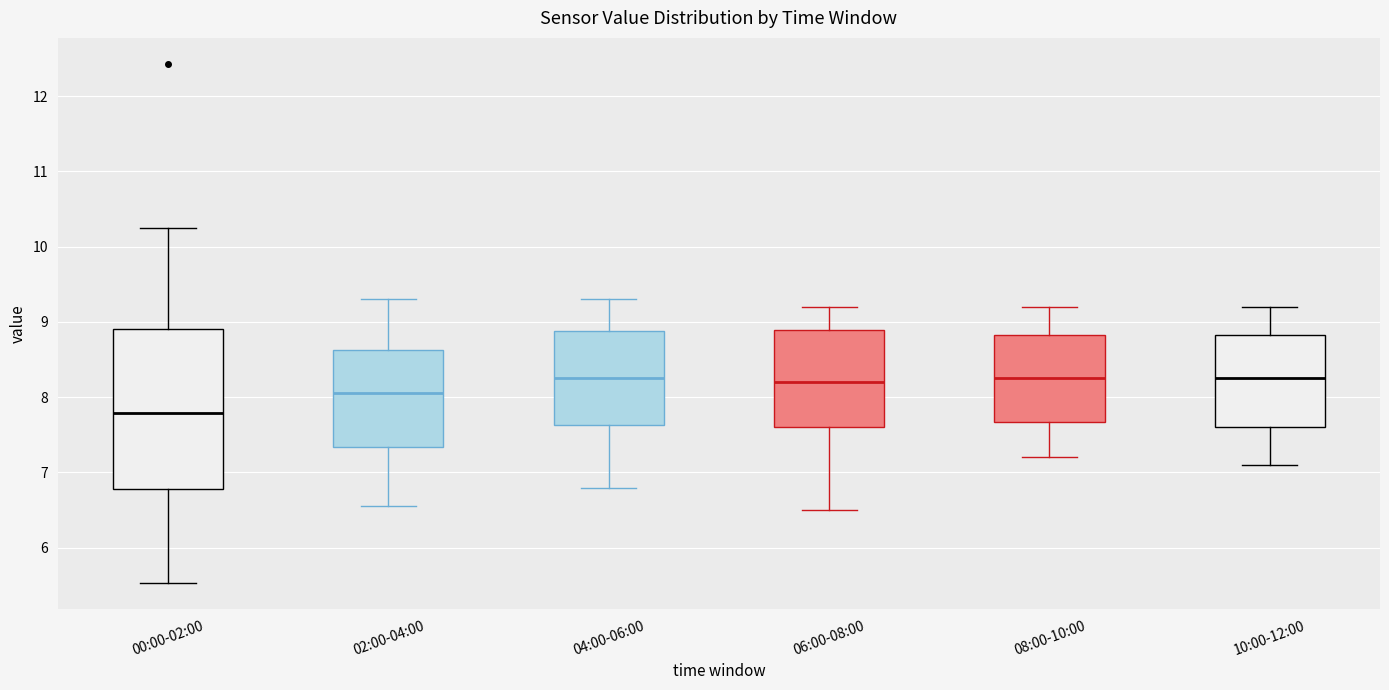

Reading left to right, transcribe this box plot: for each box, give where its median line is, the range the box spans, and where its two whiskers end, as read against the y-axis. The values are not printed on the chart, so give them approximately, as read against the axis.

00:00-02:00: median 7.8, box 6.8 to 8.9, whiskers 5.5 to 10.3
02:00-04:00: median 8.1, box 7.3 to 8.6, whiskers 6.6 to 9.3
04:00-06:00: median 8.3, box 7.6 to 8.9, whiskers 6.8 to 9.3
06:00-08:00: median 8.2, box 7.6 to 8.9, whiskers 6.5 to 9.2
08:00-10:00: median 8.3, box 7.7 to 8.8, whiskers 7.2 to 9.2
10:00-12:00: median 8.3, box 7.6 to 8.8, whiskers 7.1 to 9.2